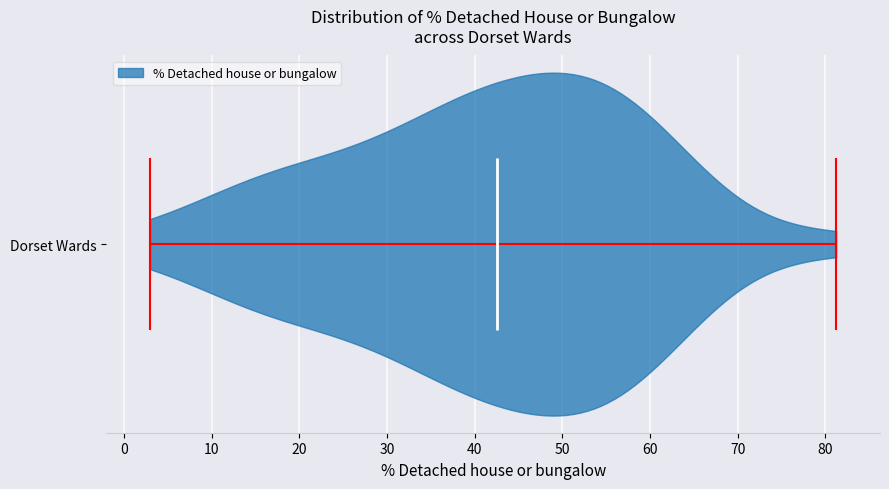

Read this violin plot against the x-axis: where its median line is, and the lowest and highest points the violin reaches. The values are not printed on the chart, so give them approximately, as read against the axis.

median line 43, lowest point 3, highest point 81